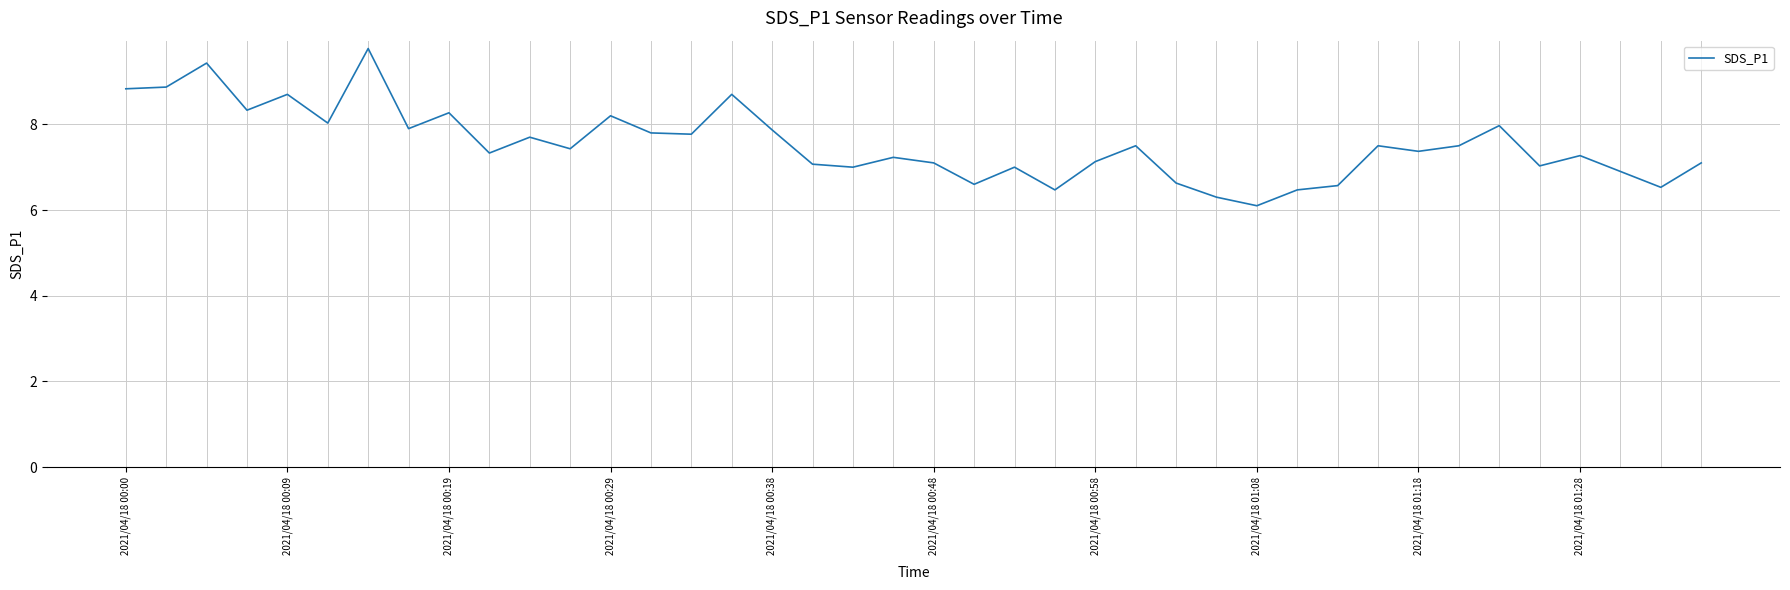

What is the minimum value shown in the chart?

6.1